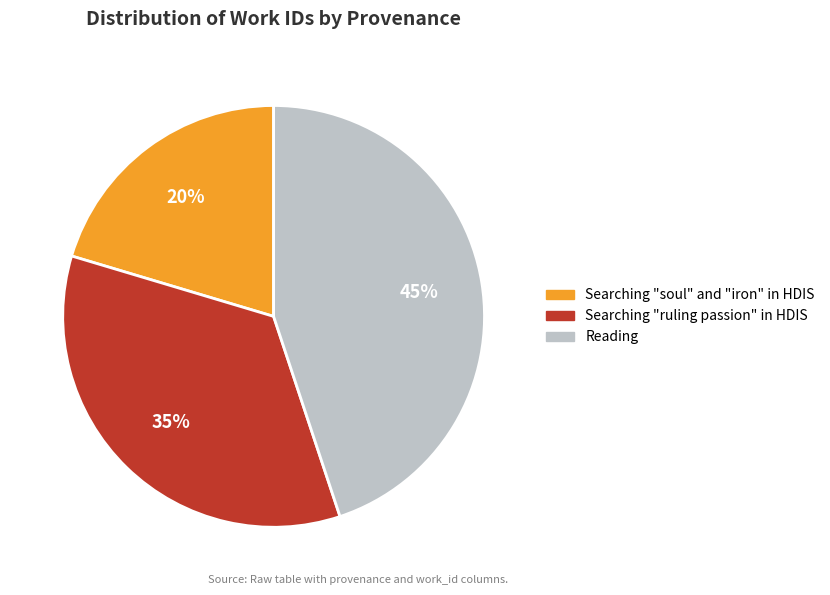

To the nearest percent, what portion does Searching "ruling passion" in HDIS represent?

35%